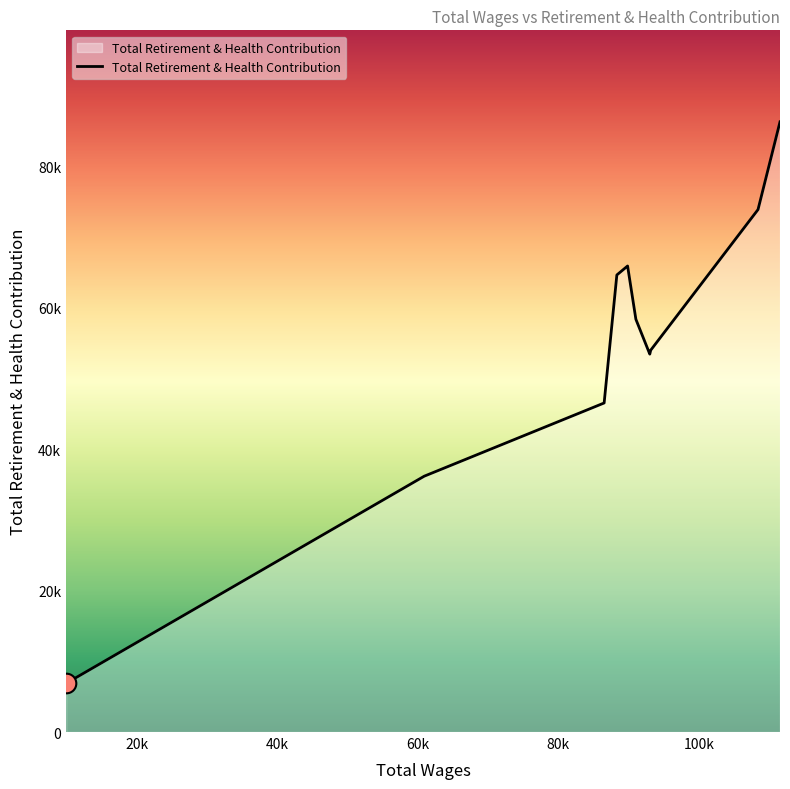

Does the chart have visible grid lines?

No